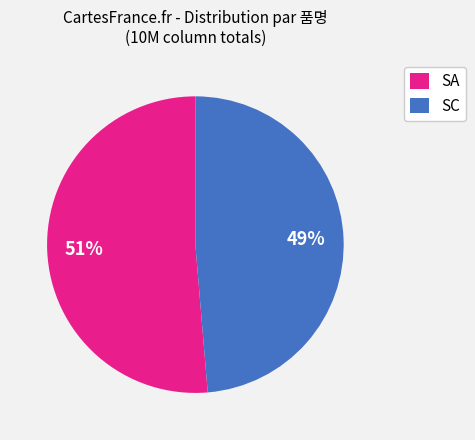

Rank the categories by value from highest to lowest.

SA, SC